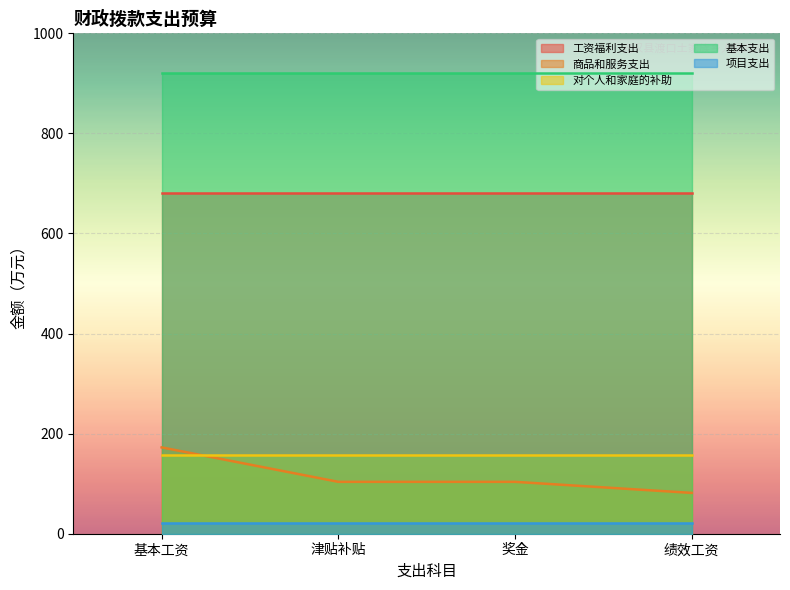

Where is 对个人和家庭的补助 nearest to the value 156?

基本工资